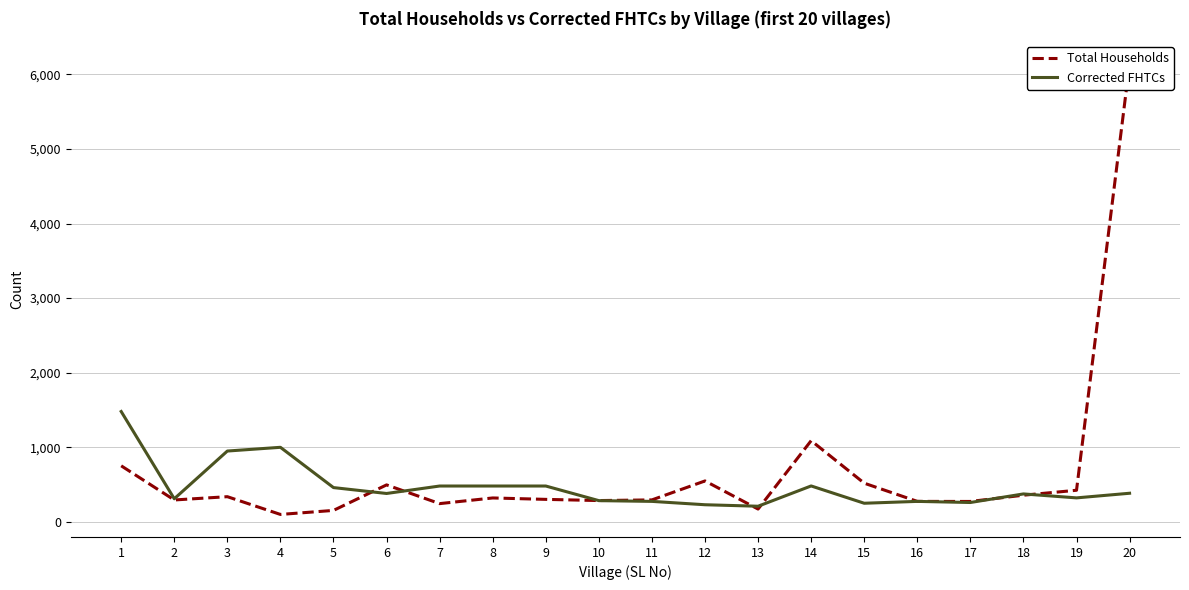

How many series are shown in this chart?

2